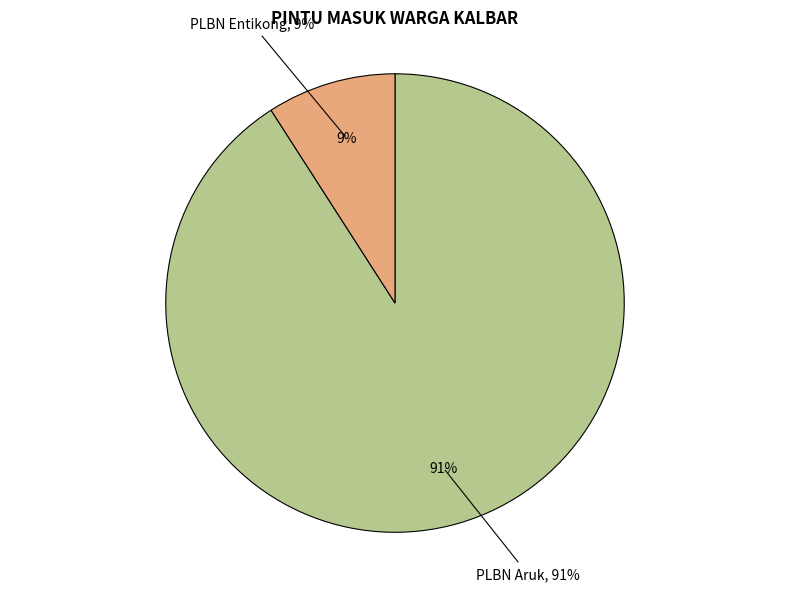

Which category has the biggest portion of the pie?

PLBN Aruk